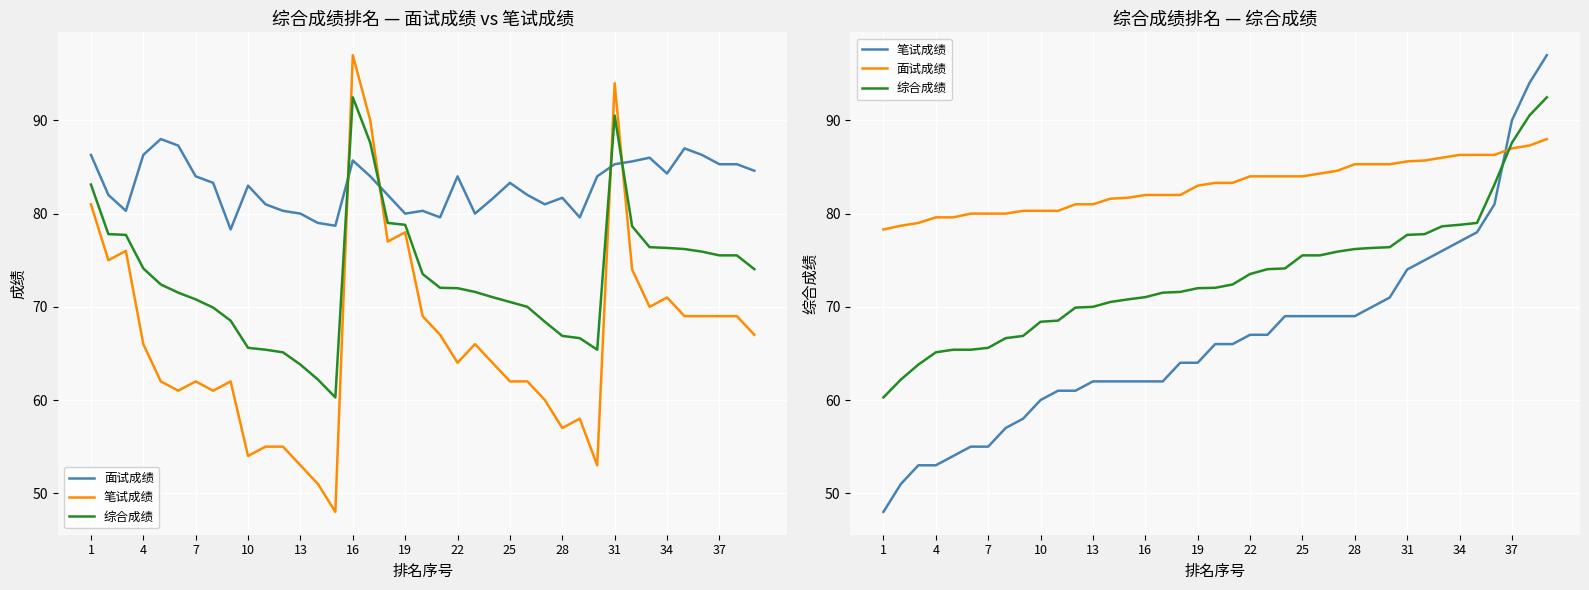

Which has a higher value, 22 or 28?

22